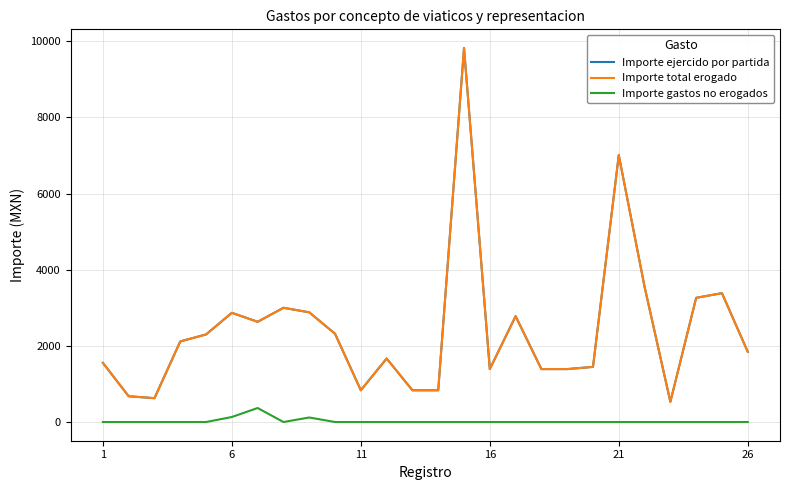

Does the chart display data point markers on the line(s)?

No